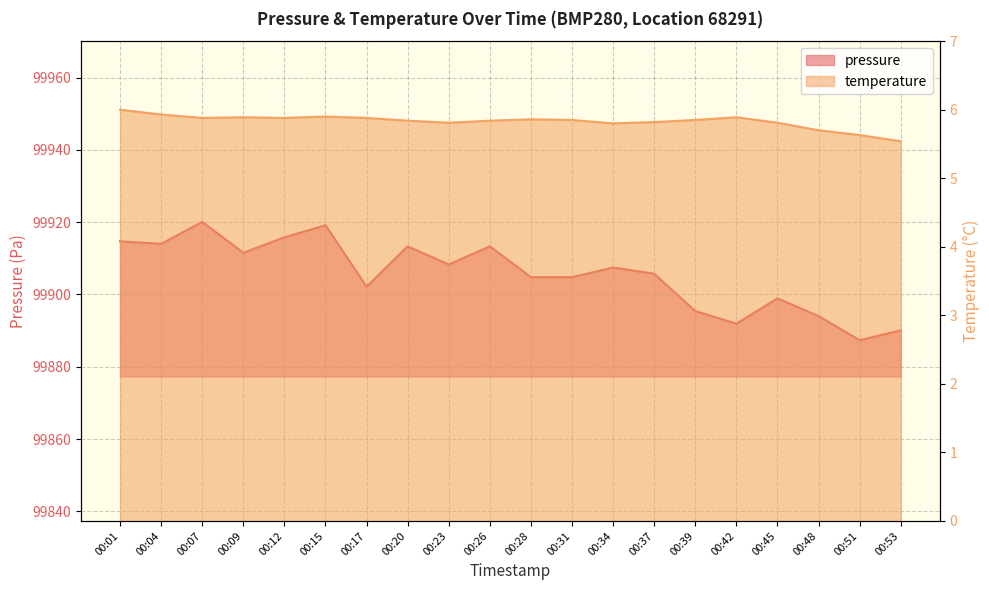

Which series changed the most between 00:51 and 00:53?

pressure